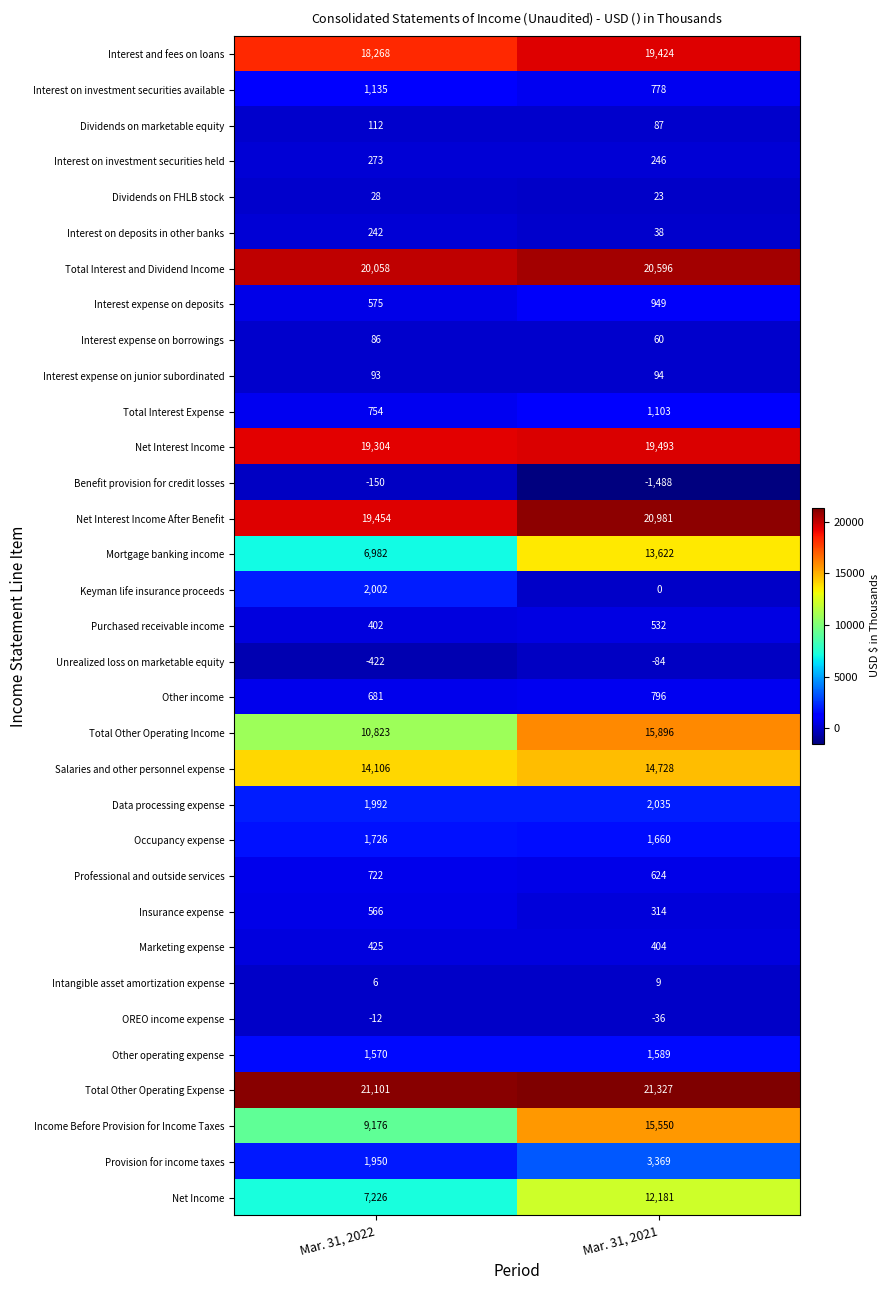

What is the difference between the maximum and minimum values in the Net Income series?

4955